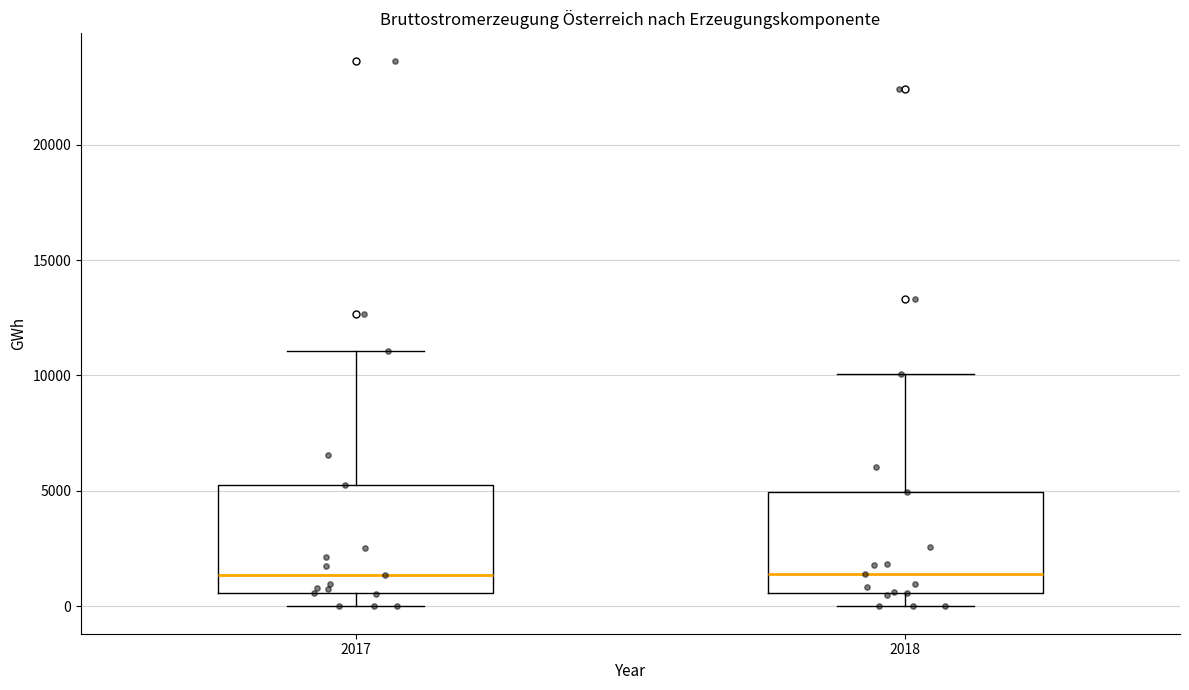

Where does the median line of the box at x = 2017 sit on the y-axis? The values are not printed on the chart, so give them approximately, as read against the axis.

1500